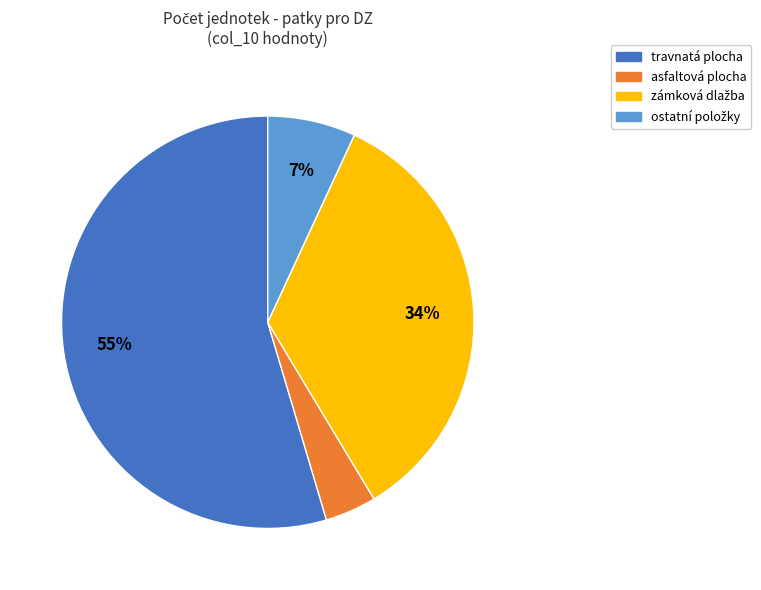

To the nearest percent, what portion does travnatá plocha represent?

55%